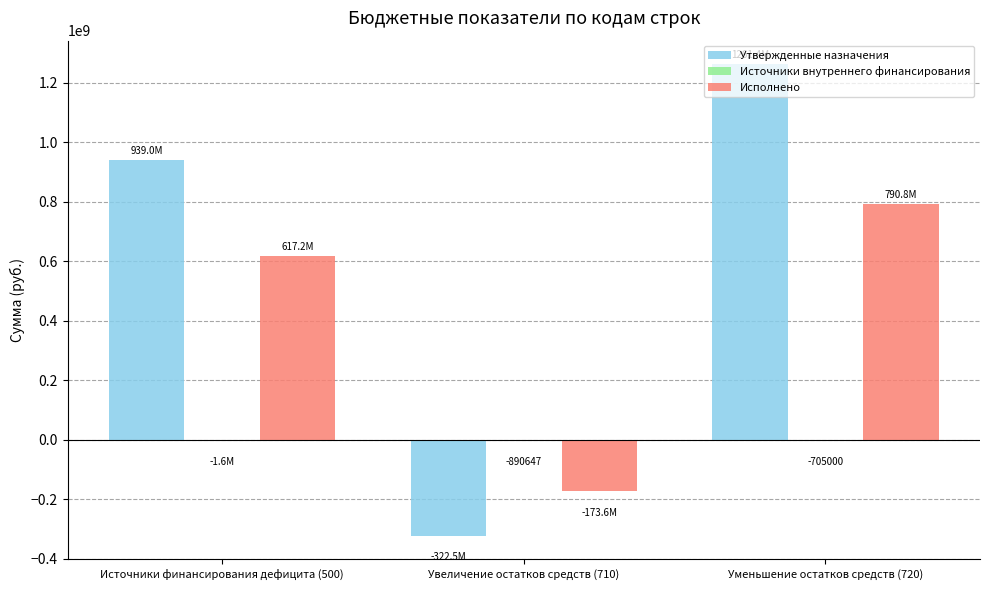

Where is Исполнено nearest to the value 308593793?

Источники финансирования дефицита (500)